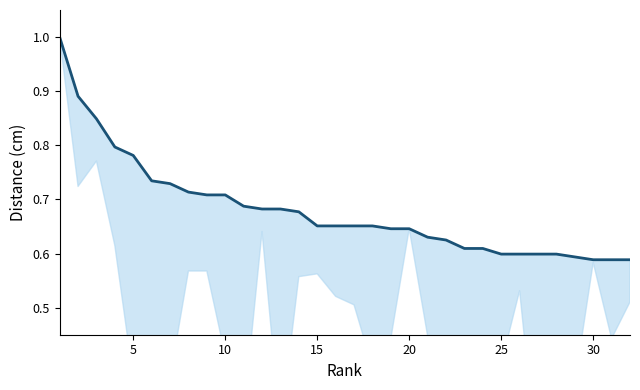

How many lines are shown in the chart?

1